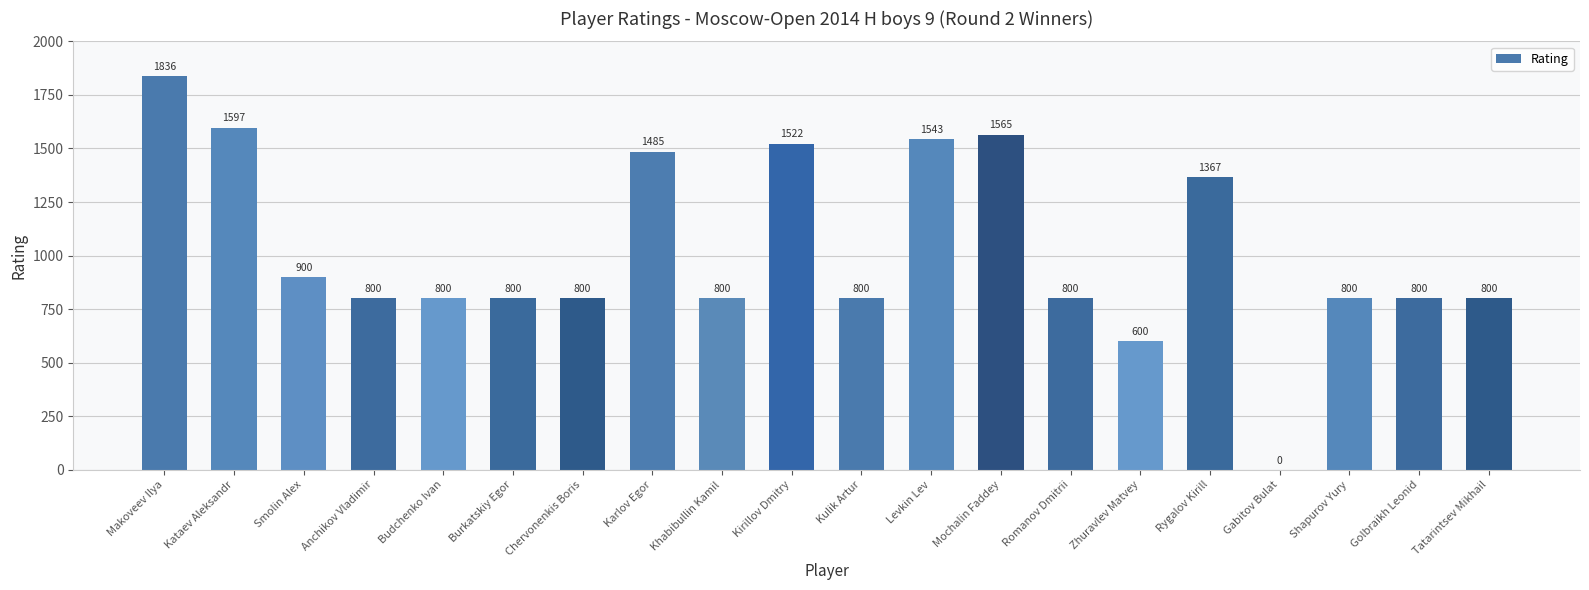

The value at Golbraikh Leonid is 241. True or false?

False